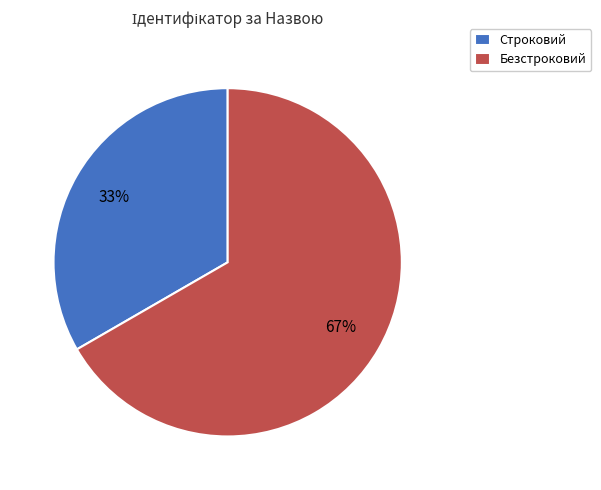

Does Безстроковий represent more than half of the total?

Yes